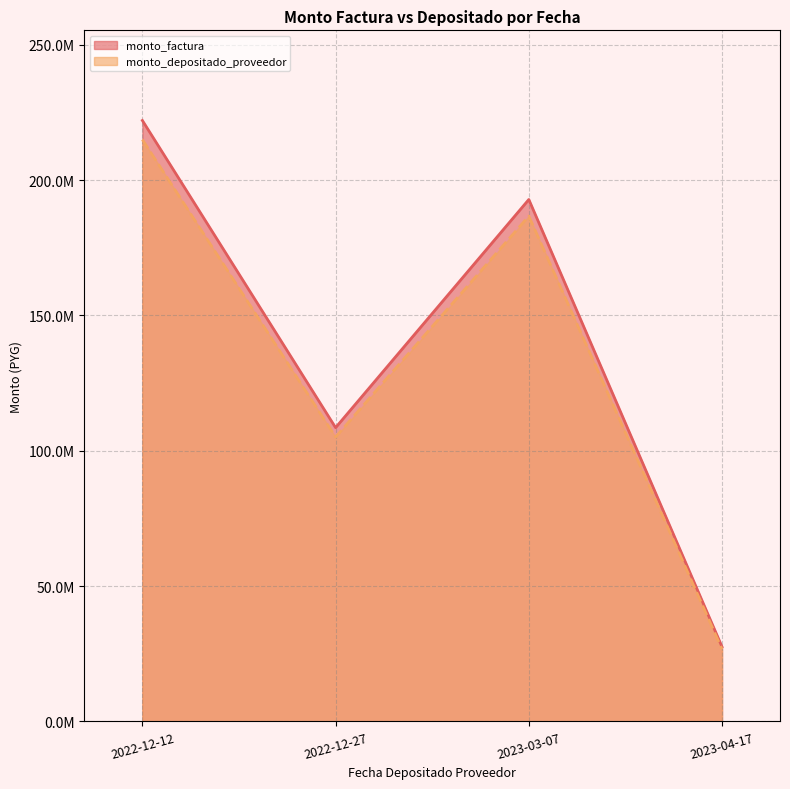

Rank the series at 2023-04-17 from lowest to highest value.

monto_depositado_proveedor, monto_factura